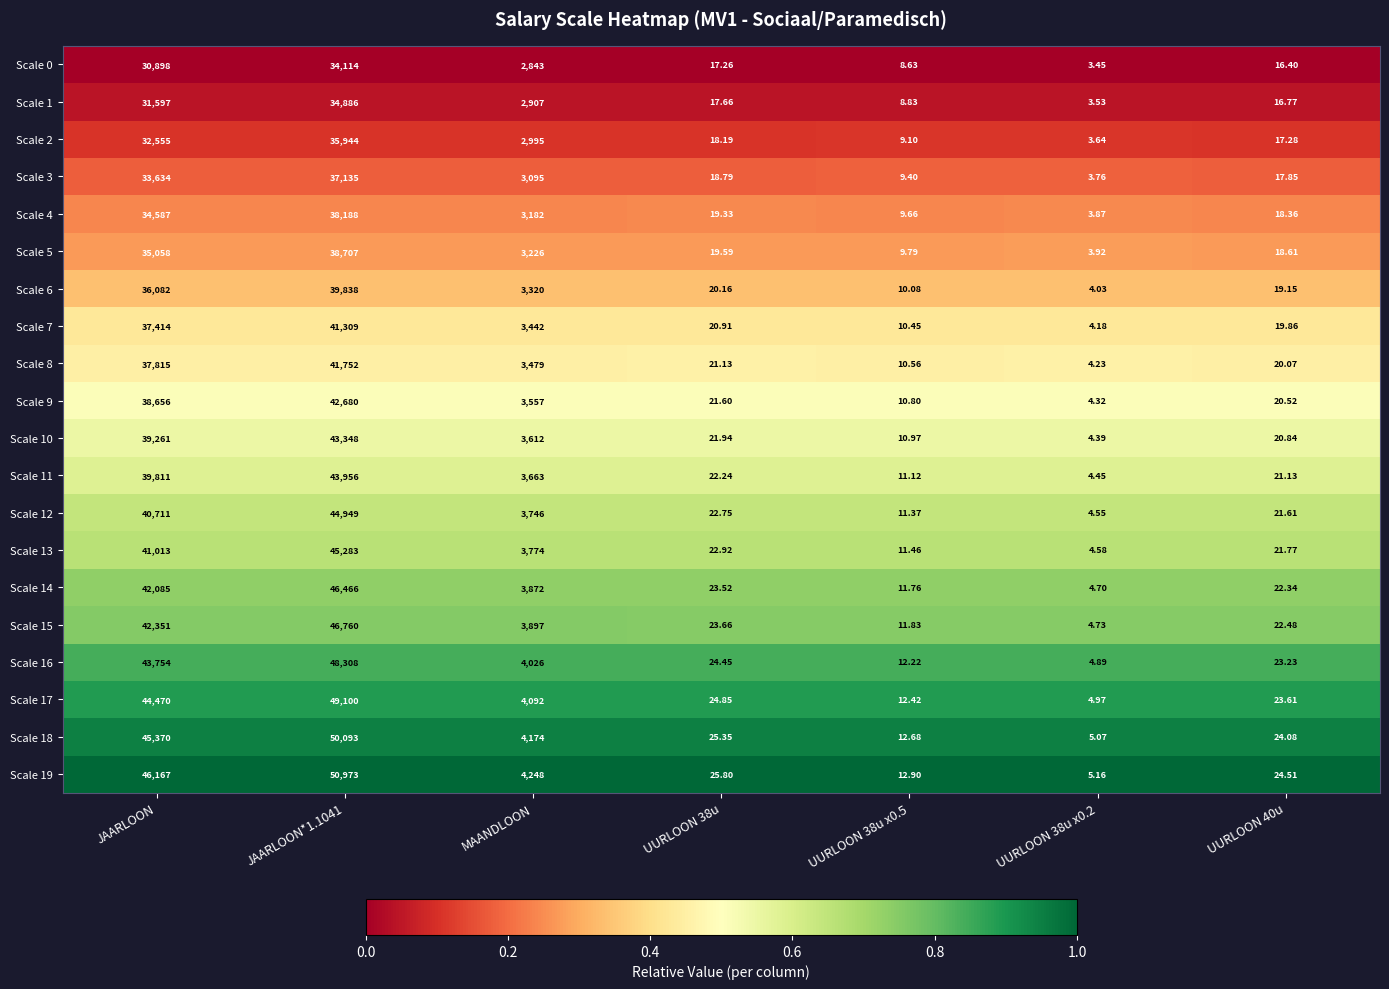

At which label is Scale 2 closest to 17973?

JAARLOON